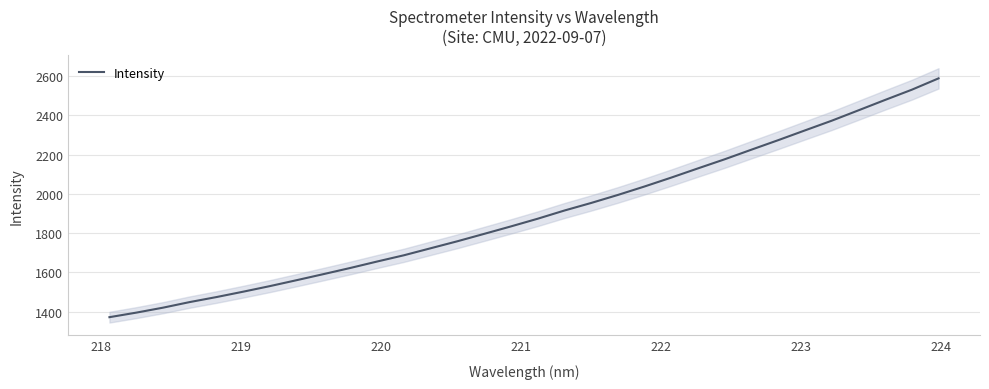

What is the minimum value for Intensity?

1371.4